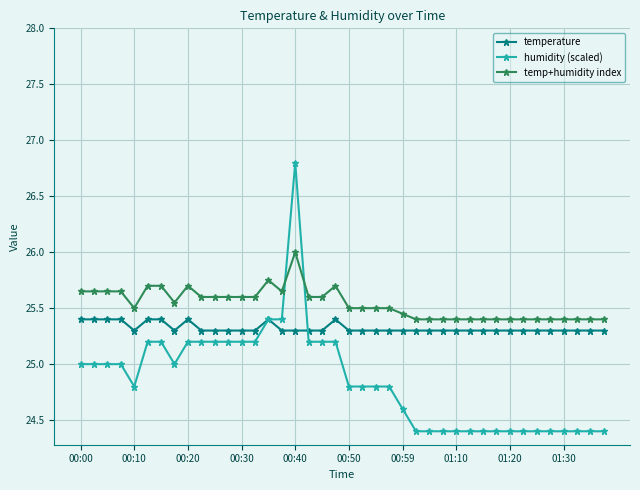

What is the value of the temperature point at the 22nd from the left?

25.3